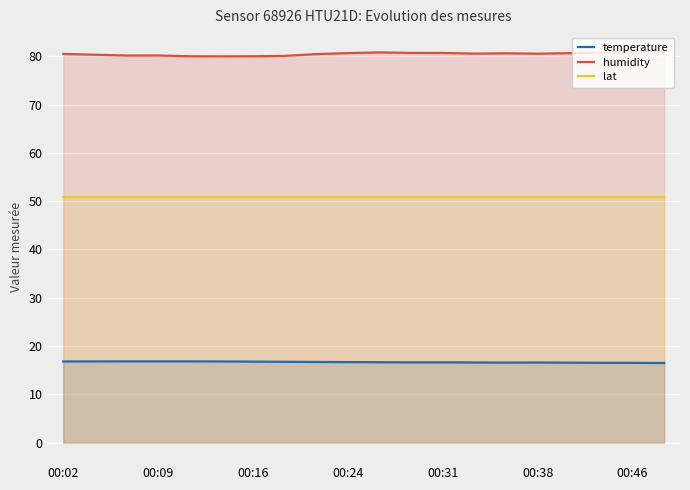

How many distinct data groups are displayed?

3